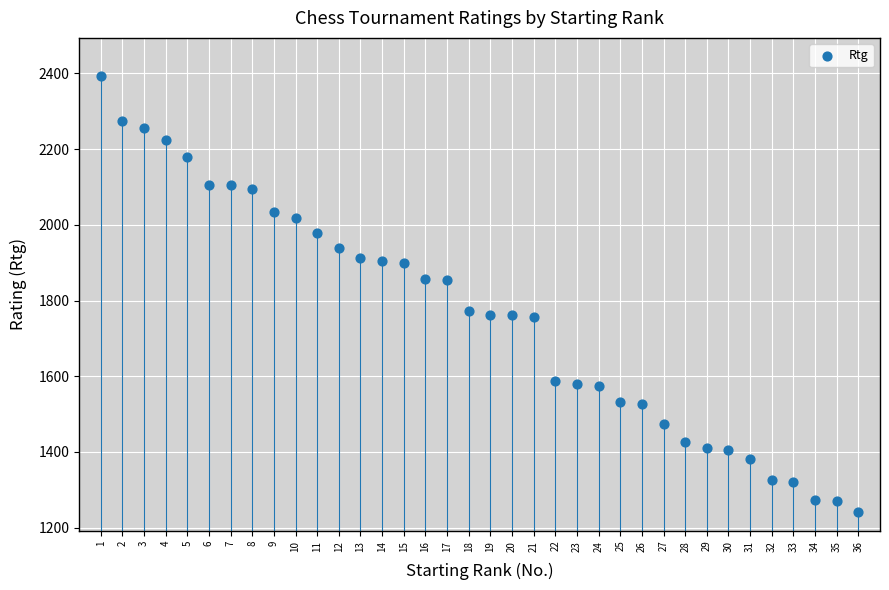

What is the range of Y values (max minus min)?

1153